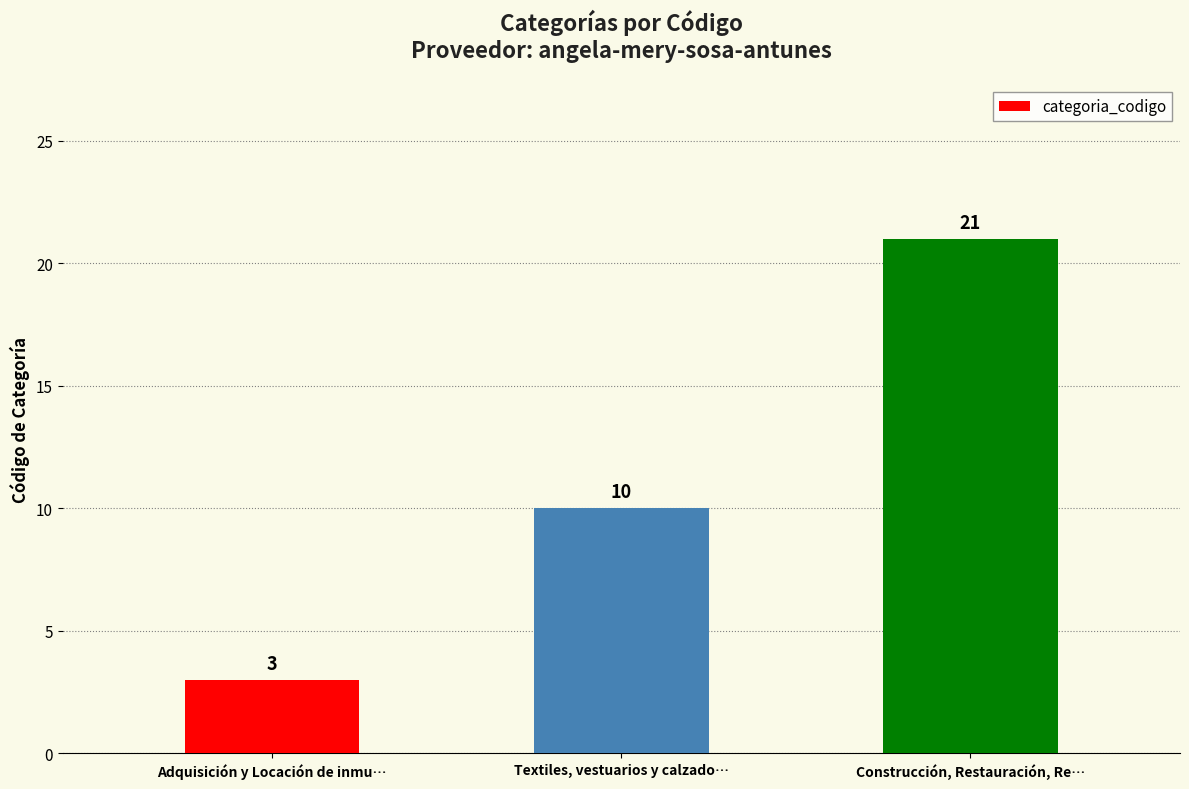

How many bars are there in total?

3